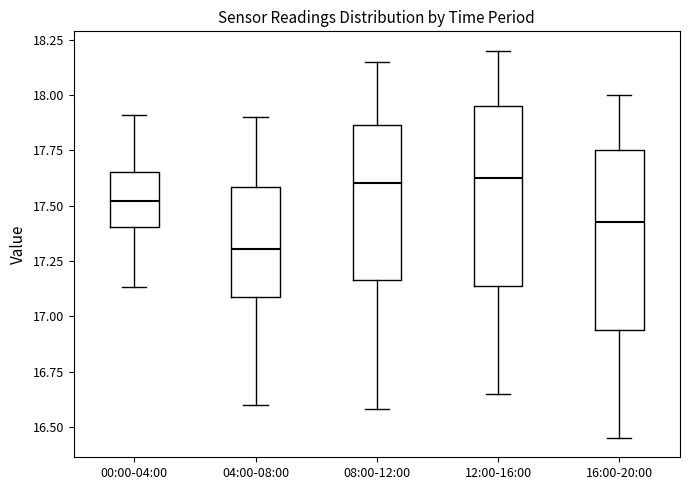

Reading left to right, read every box against the y-axis: the position of its median line, the range the box covers, and the ends of its whiskers. The values are not printed on the chart, so give them approximately, as read against the axis.

00:00-04:00: median 17.50, box 17.40 to 17.65, whiskers 17.15 to 17.90
04:00-08:00: median 17.30, box 17.10 to 17.60, whiskers 16.60 to 17.90
08:00-12:00: median 17.60, box 17.15 to 17.85, whiskers 16.60 to 18.15
12:00-16:00: median 17.65, box 17.15 to 17.95, whiskers 16.65 to 18.20
16:00-20:00: median 17.45, box 16.95 to 17.75, whiskers 16.45 to 18.00